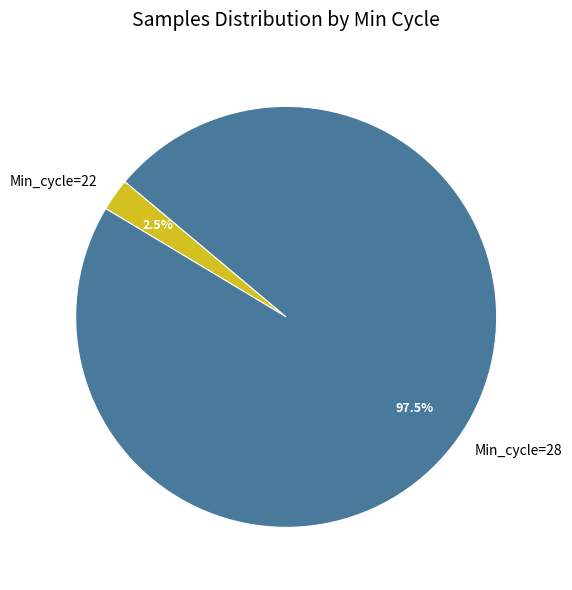

How much of the chart is everything except Min_cycle=22?

97.5%